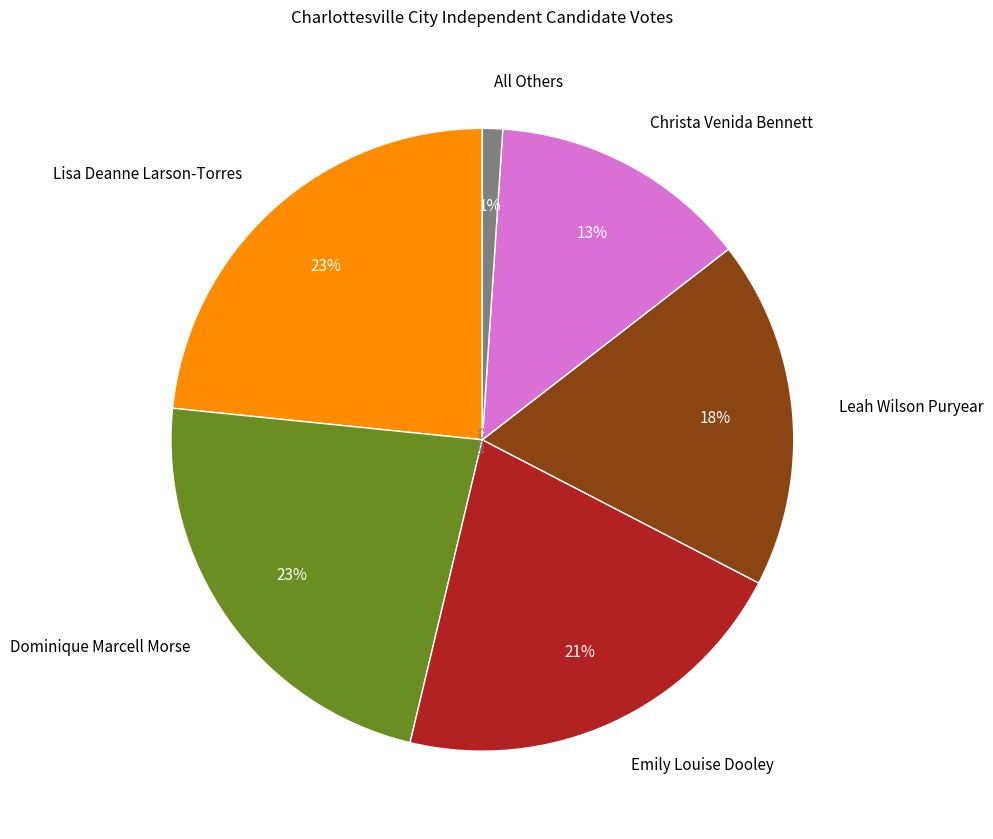

How many slices are in this pie chart?

6